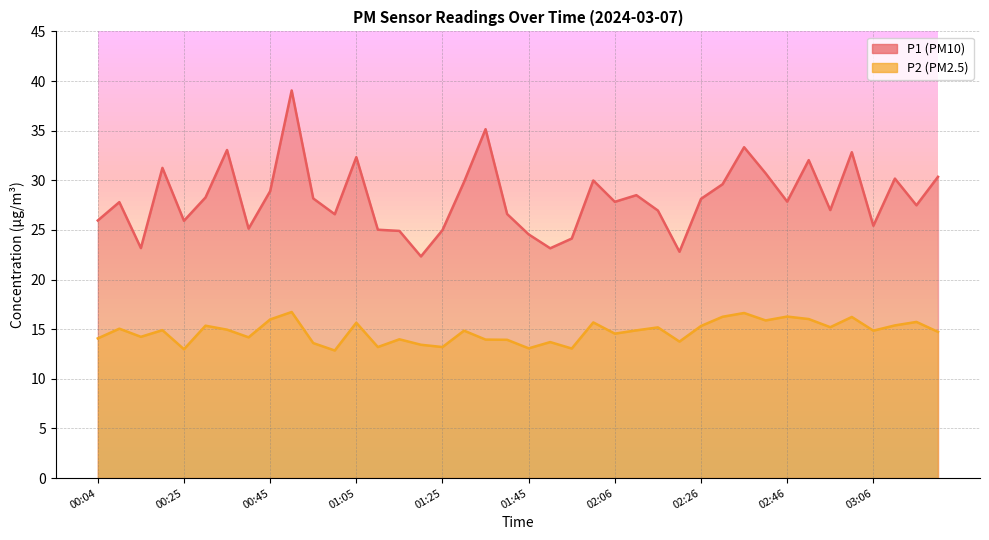

Does the chart have visible grid lines?

Yes